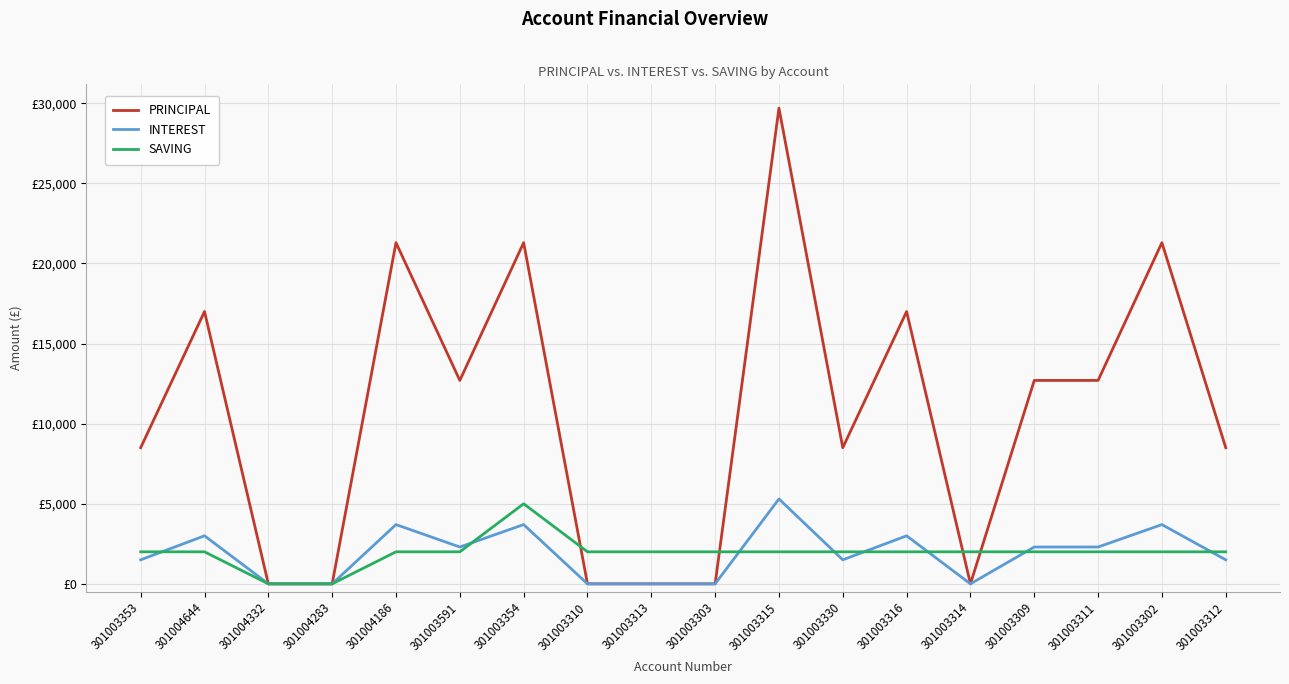

At which label does INTEREST first exceed 2300?

301004644